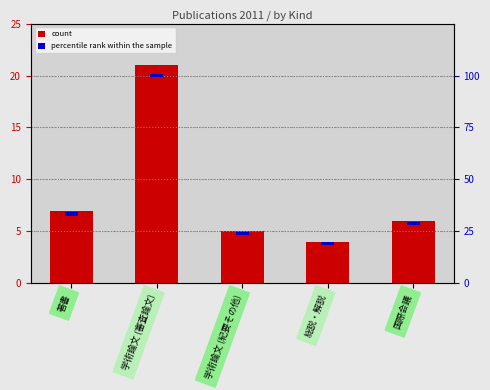

What is the label of the 2nd bar from the left?

学術論文 (審査論文)